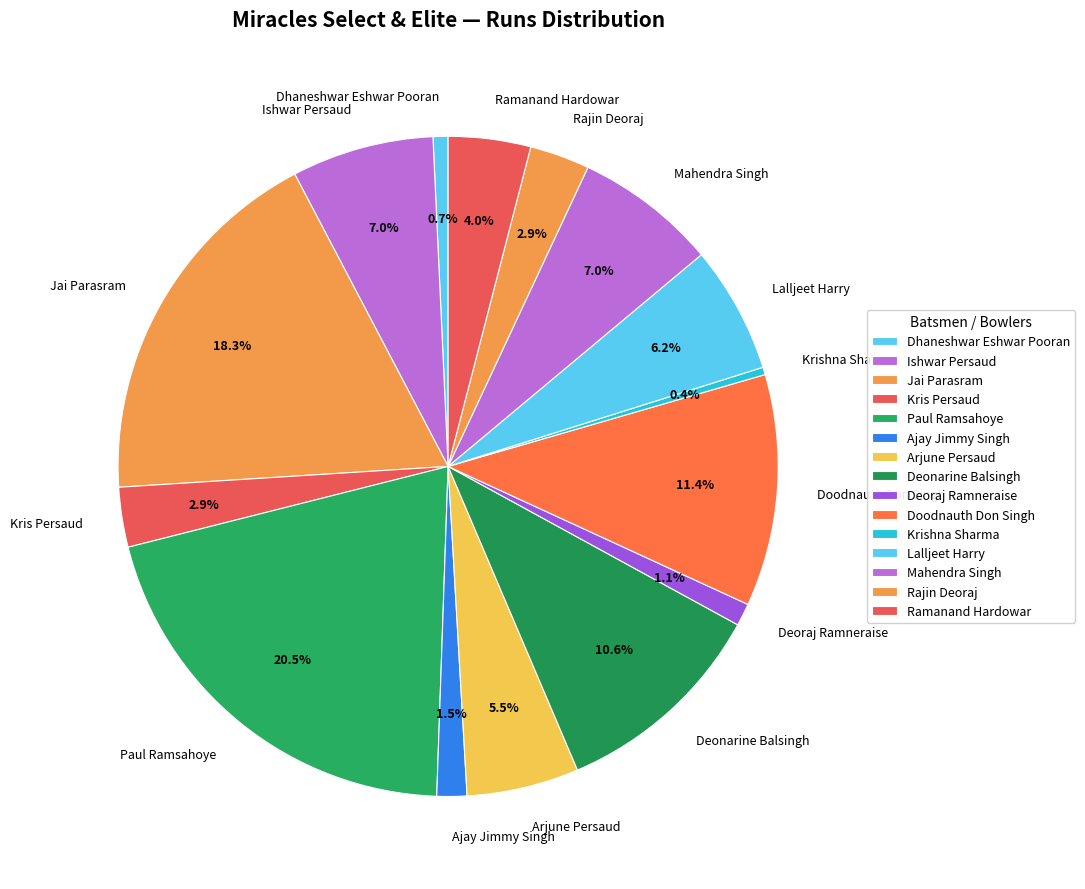

What is the largest slice in the pie chart?

Paul Ramsahoye